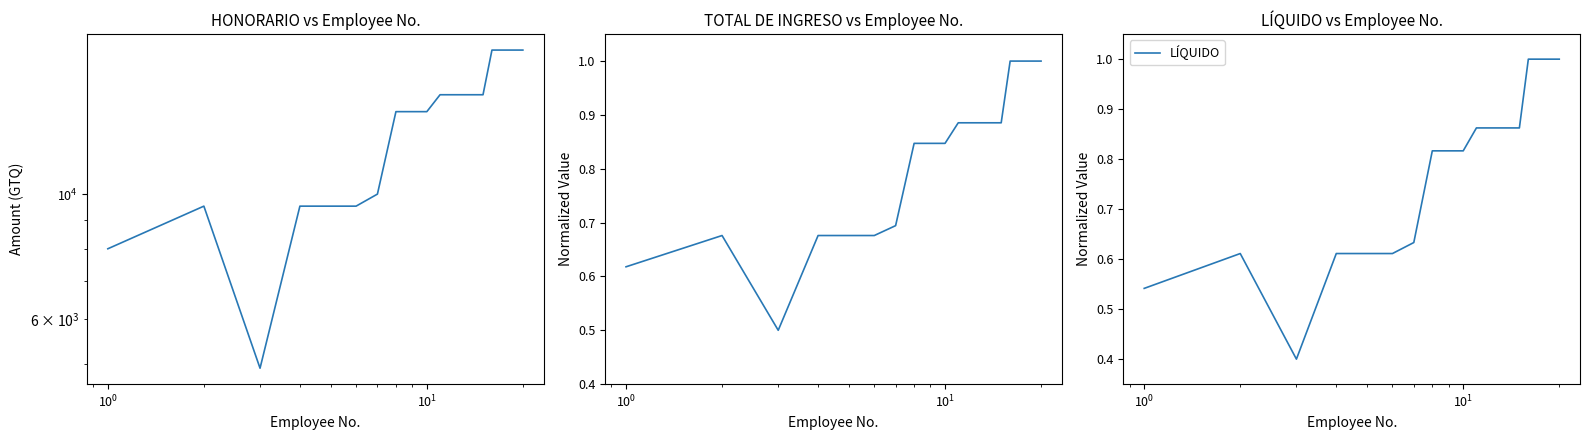

What is the minimum value for LÍQUIDO?

0.4